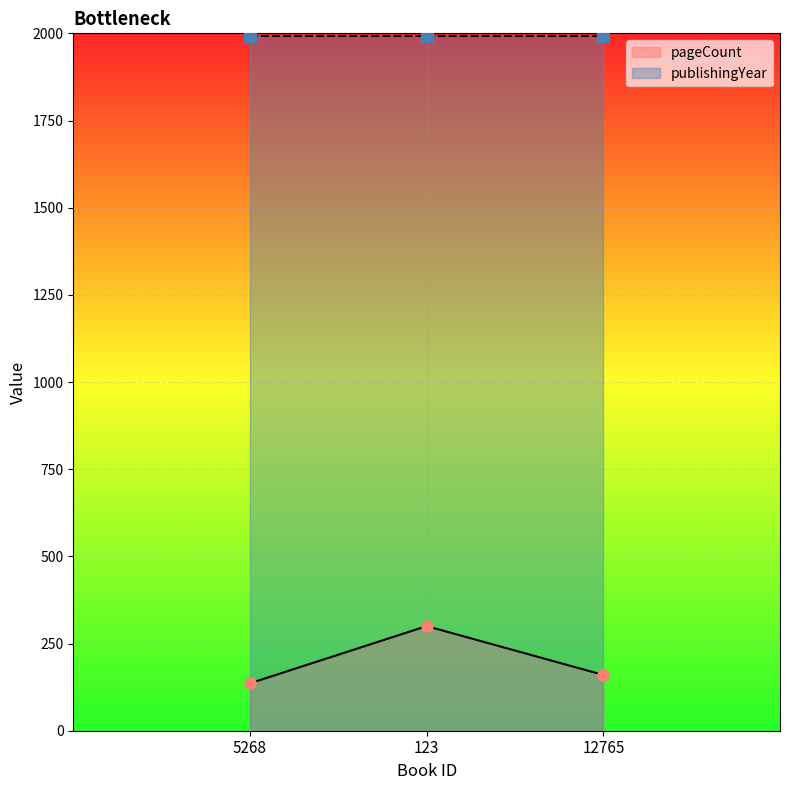

True or false: the data shows 160 at 12765.

True